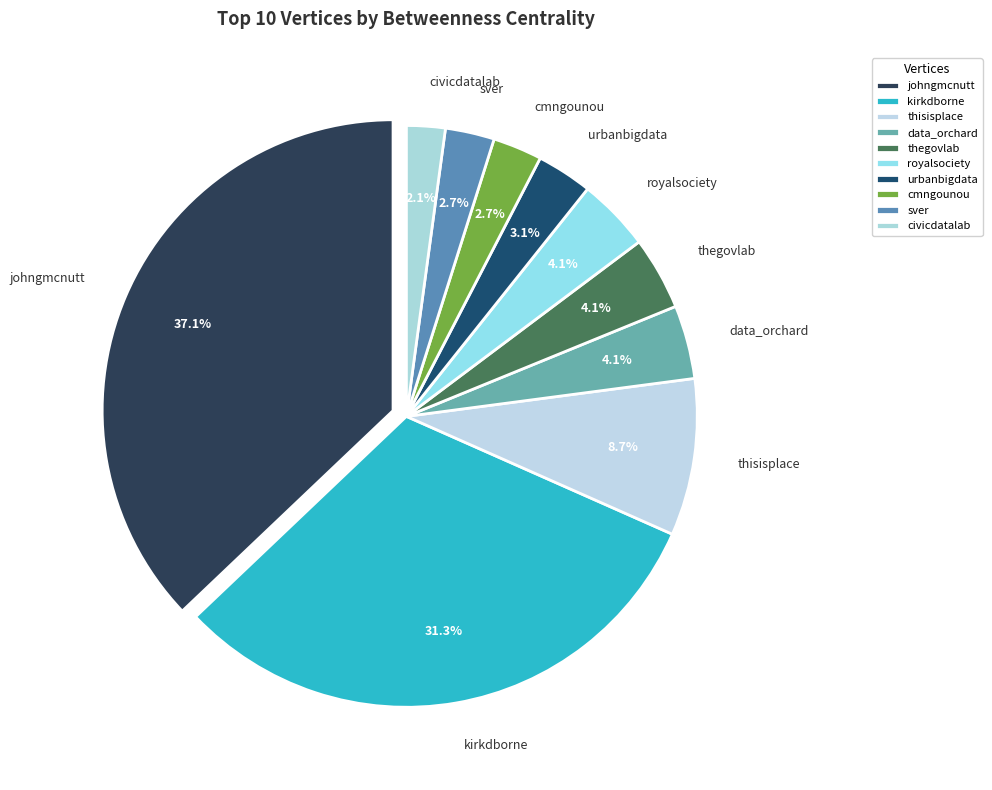

How much of the chart is everything except civicdatalab?

97.9%